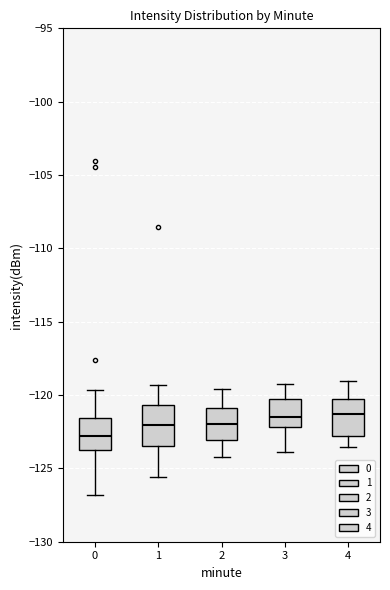

Where does the upper whisker of the box at x = 4 end on the y-axis? The values are not printed on the chart, so give them approximately, as read against the axis.

-119.0